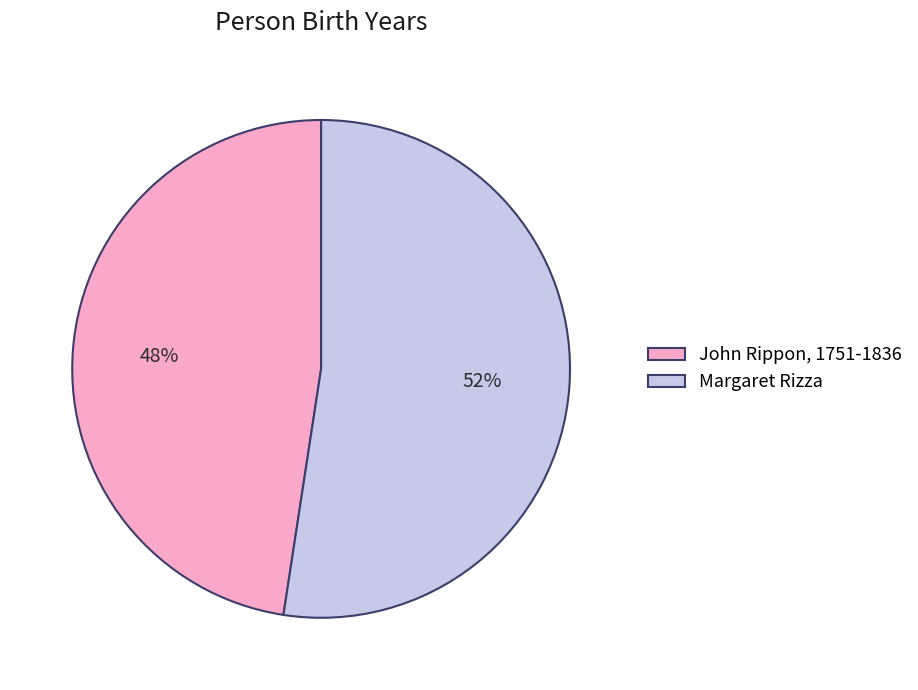

How many segments does this pie chart have?

2